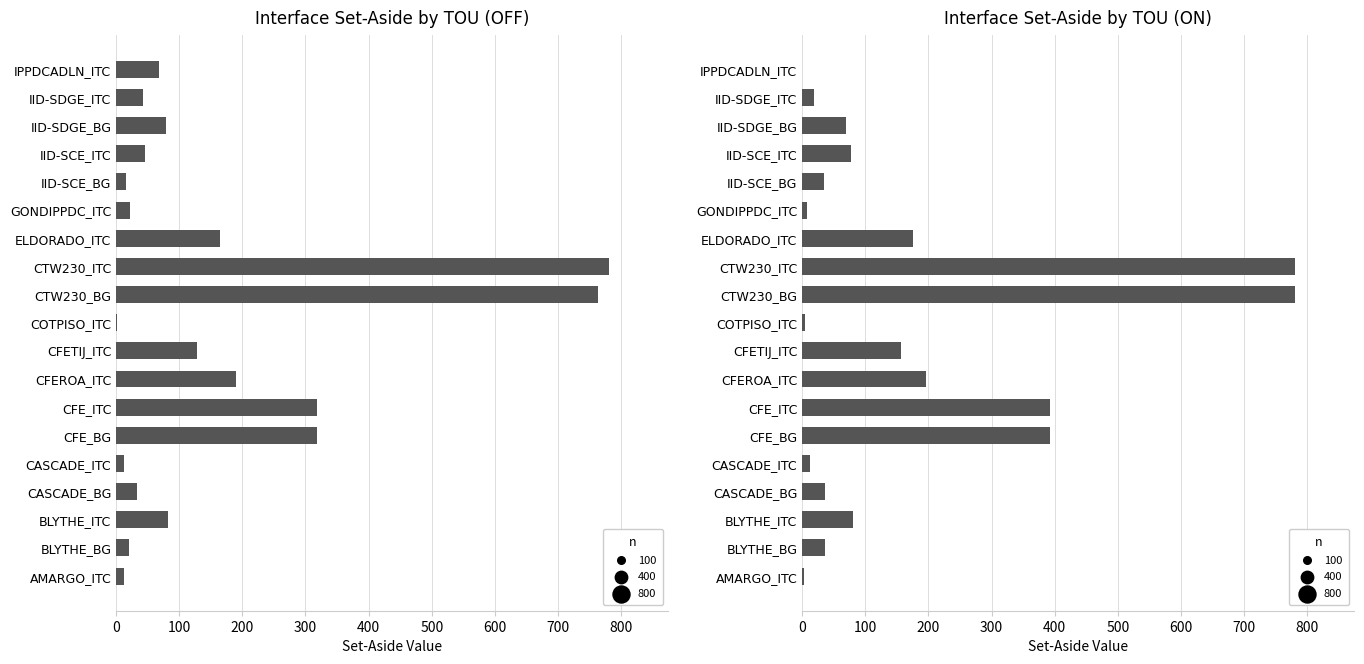

Which series has the widest spread of Y values?

ON